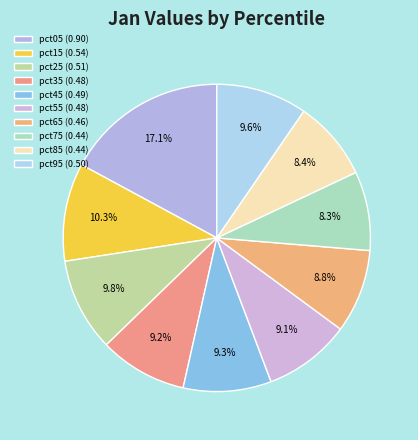

Count the number of slices in the pie.

10